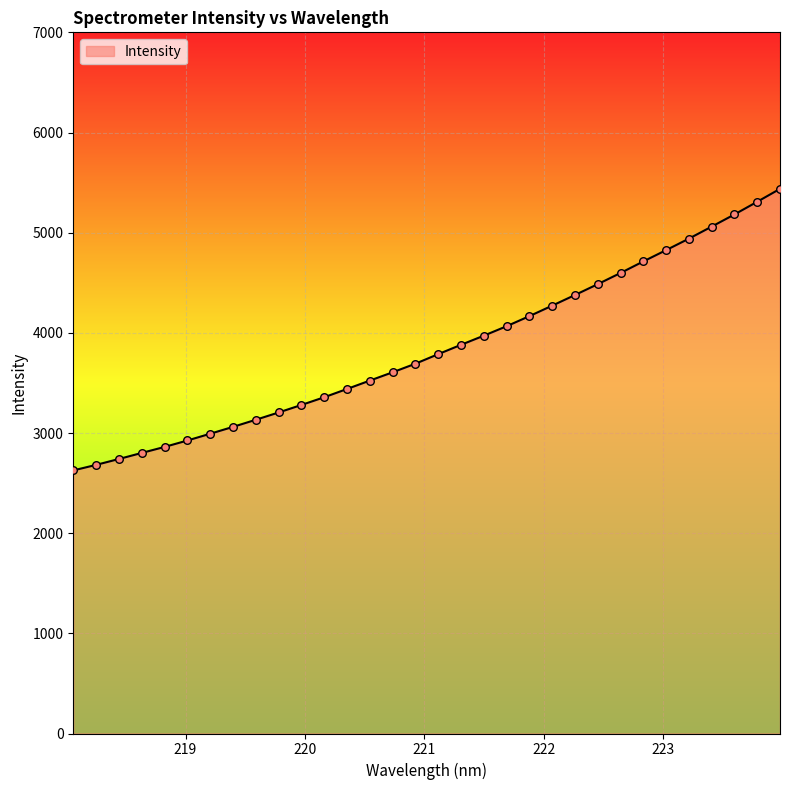

What is the minimum value shown in the chart?

2626.4